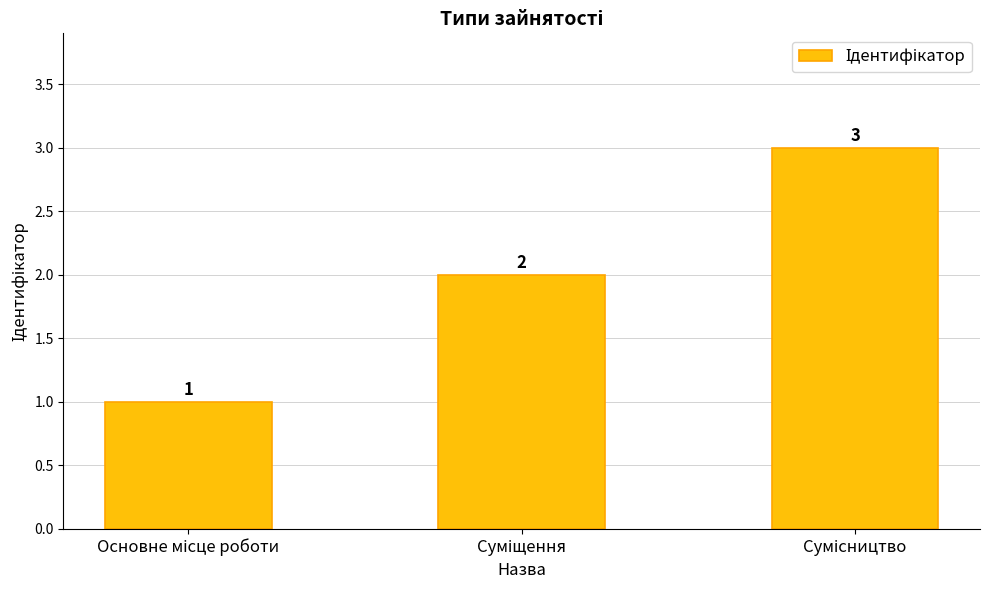

What is the maximum value shown in the chart?

3